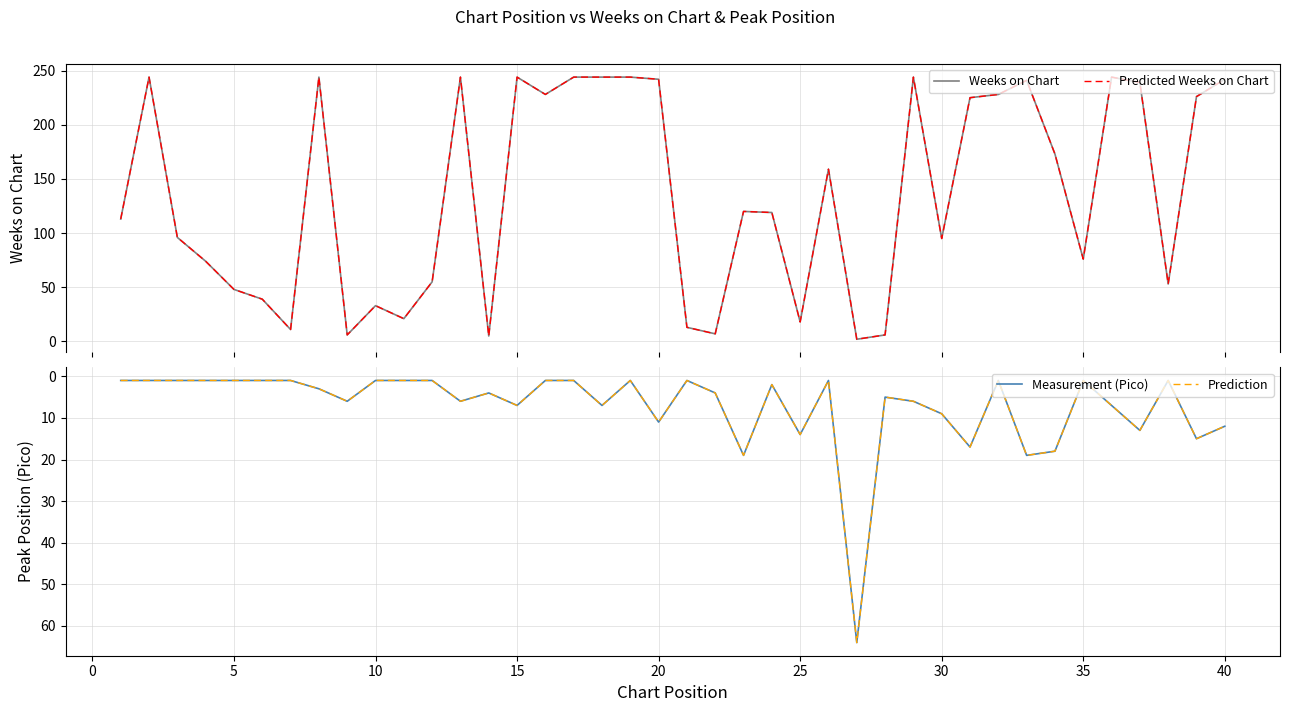

How many categories are shown in the chart?

40